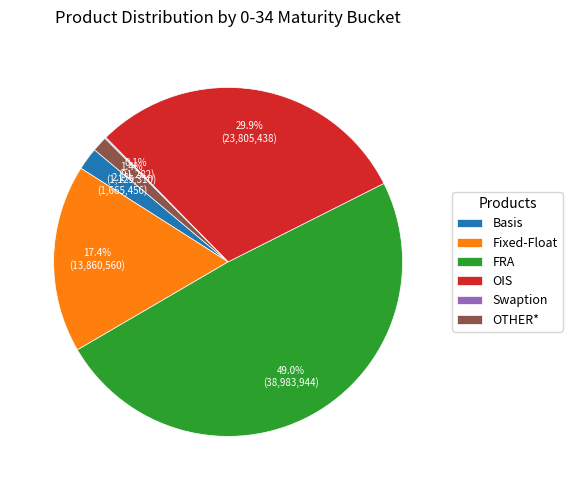

Is OIS the majority of the pie?

No